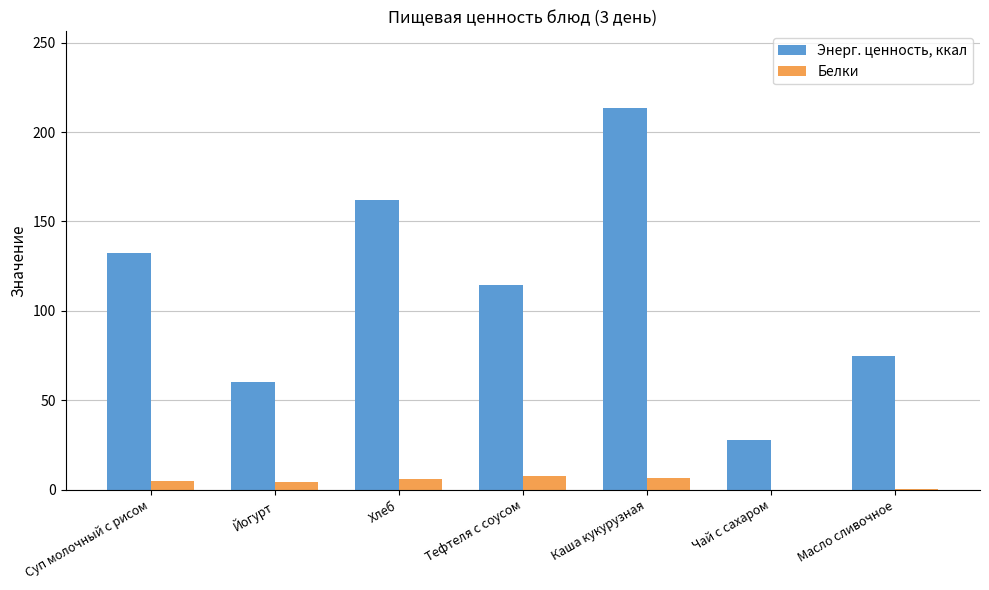

What is the greatest value displayed?

213.6